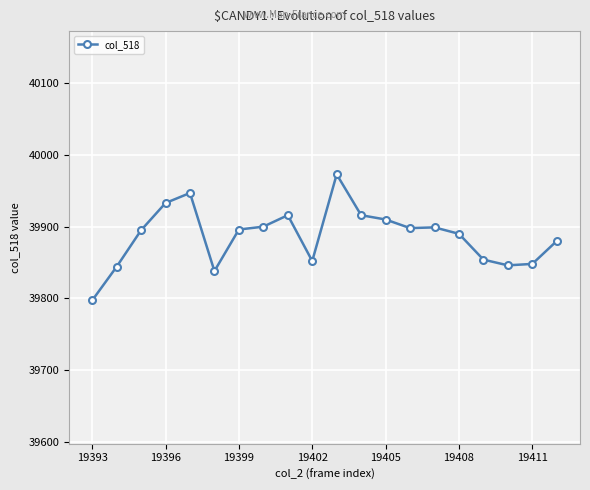

What is the greatest value displayed?

39973